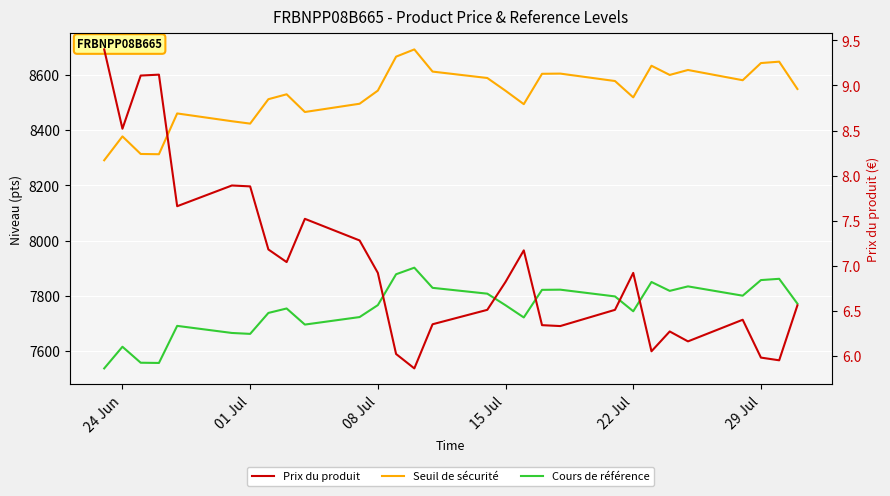

Which series has the widest spread of values?

Seuil de sécurité